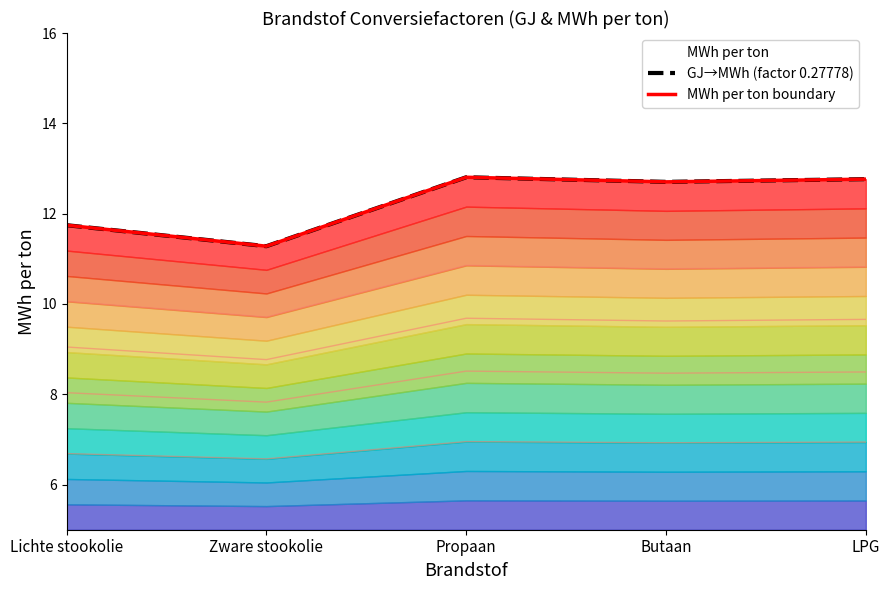

Which series has the largest total across all categories?

GJ→MWh (factor 0.27778)